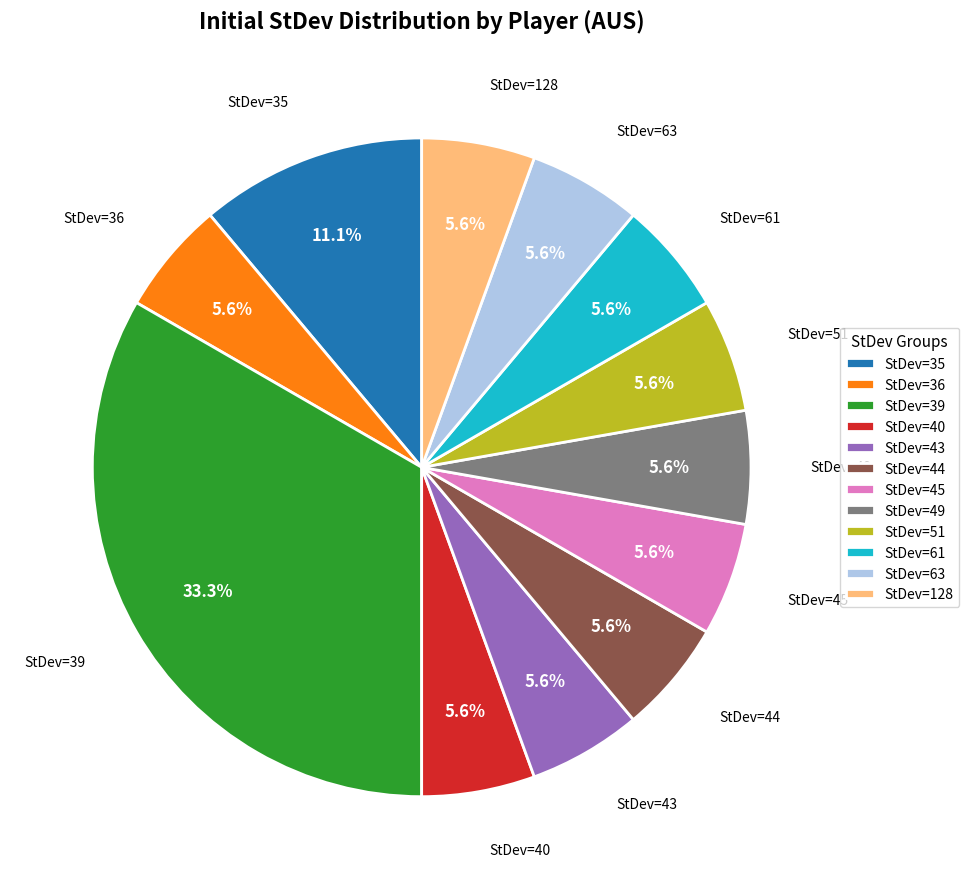

Is the sum of StDev=36 and StDev=43 greater than half?

No